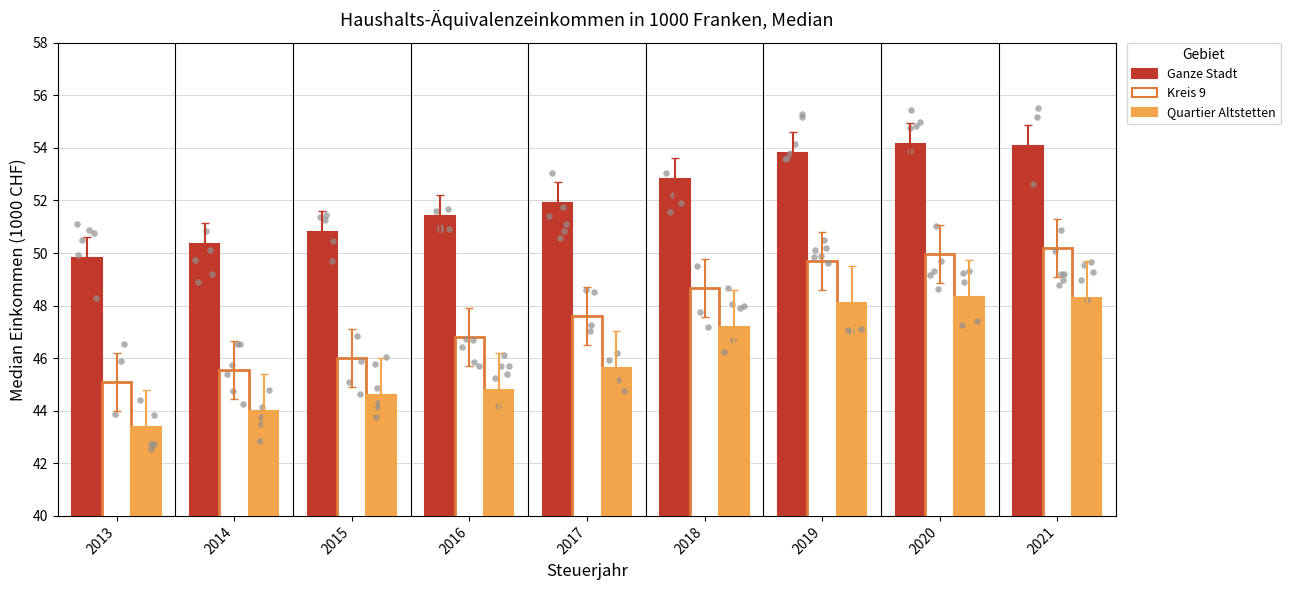

At how many categories does at least one series exceed 46?

9